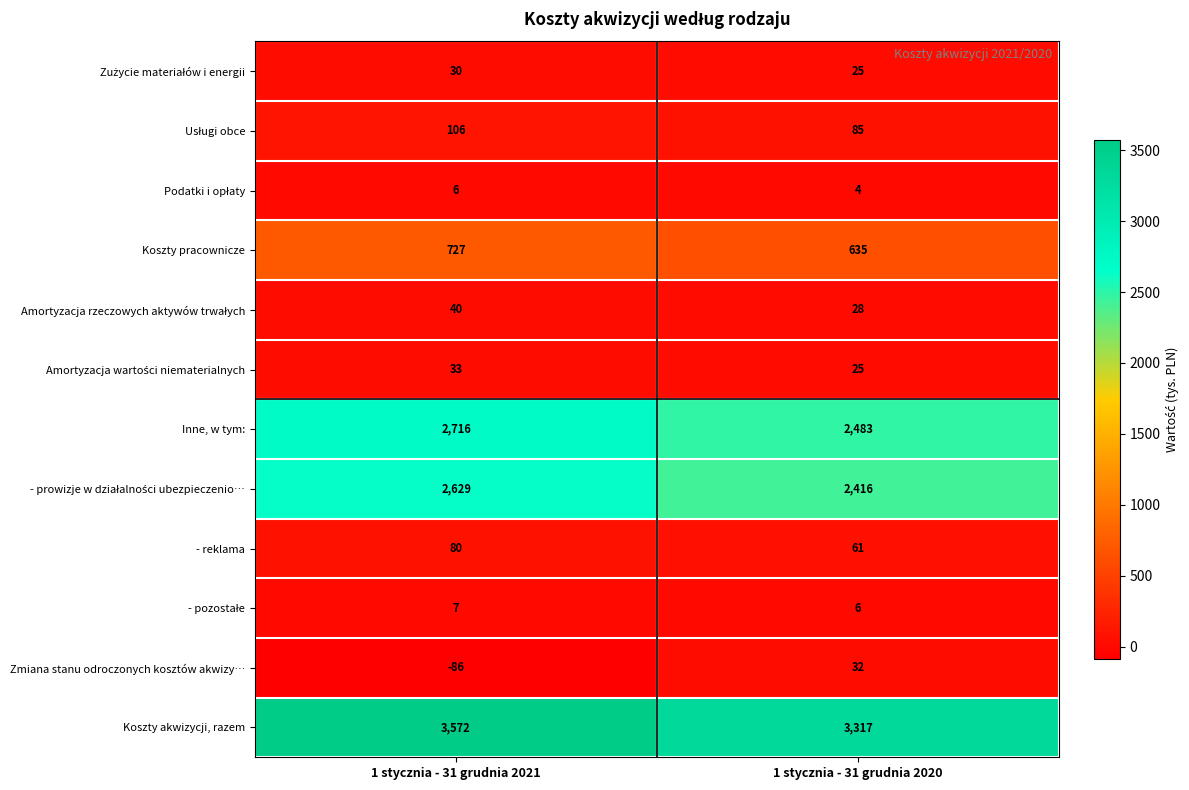

What is the difference between the maximum and minimum values in the Koszty pracownicze series?

92